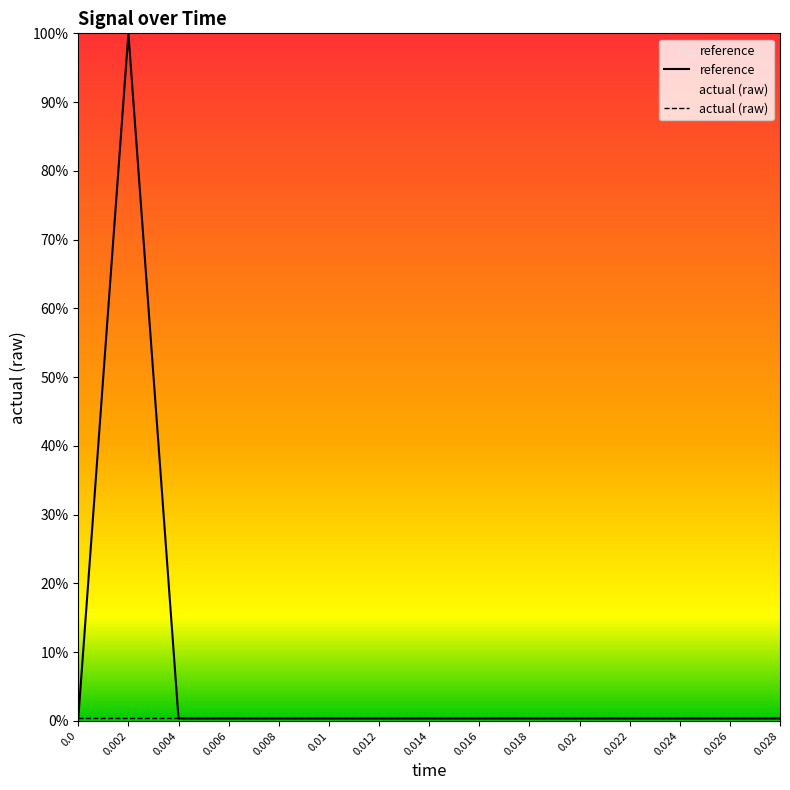

Is it true that reference equals 0.4 at 0.012?

True